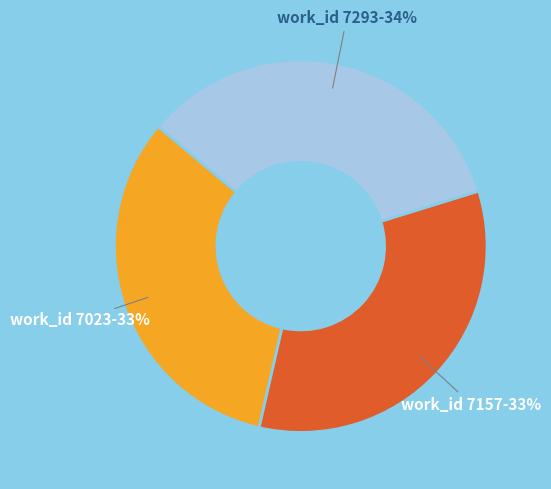

Which slice is the largest?

work_id 7293